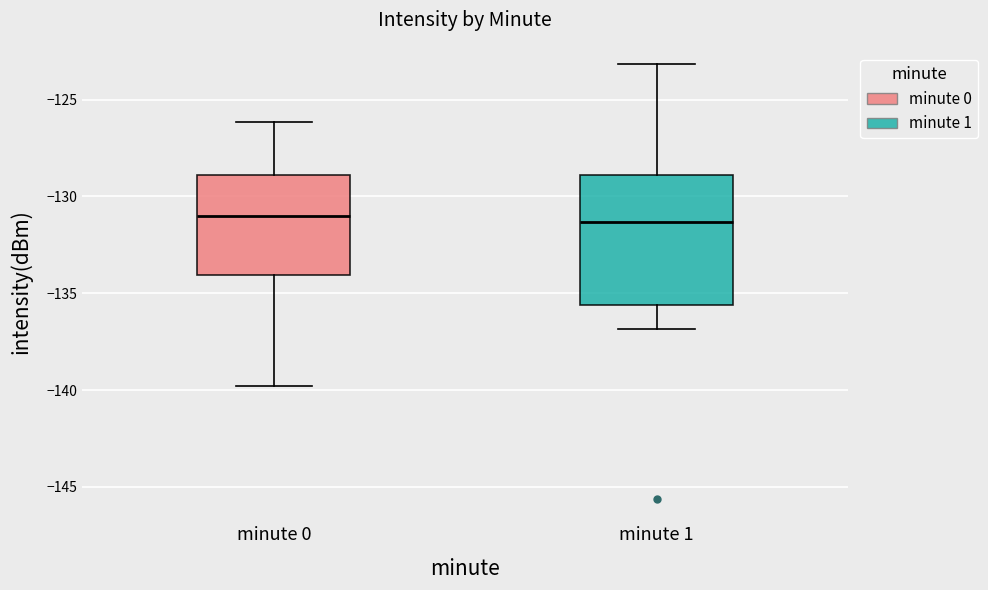

Reading left to right, read every box against the y-axis: the position of its median line, the range the box covers, and the ends of its whiskers. The values are not printed on the chart, so give them approximately, as read against the axis.

minute 0: median -131.0, box -134.0 to -129.0, whiskers -140.0 to -126.0
minute 1: median -131.5, box -135.5 to -129.0, whiskers -137.0 to -123.0